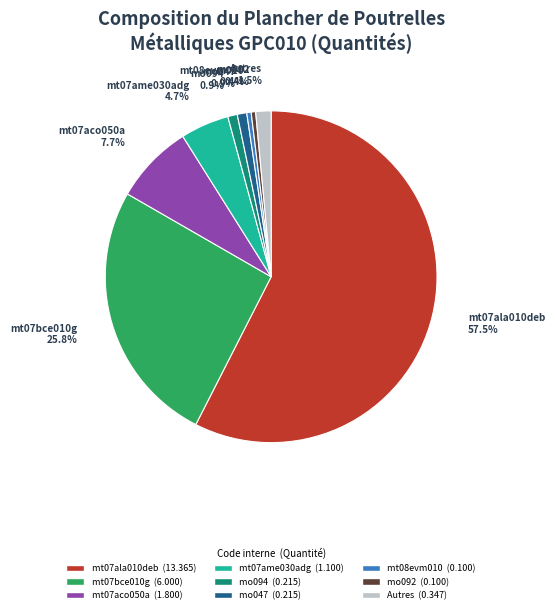

Does any single category account for the majority?

Yes